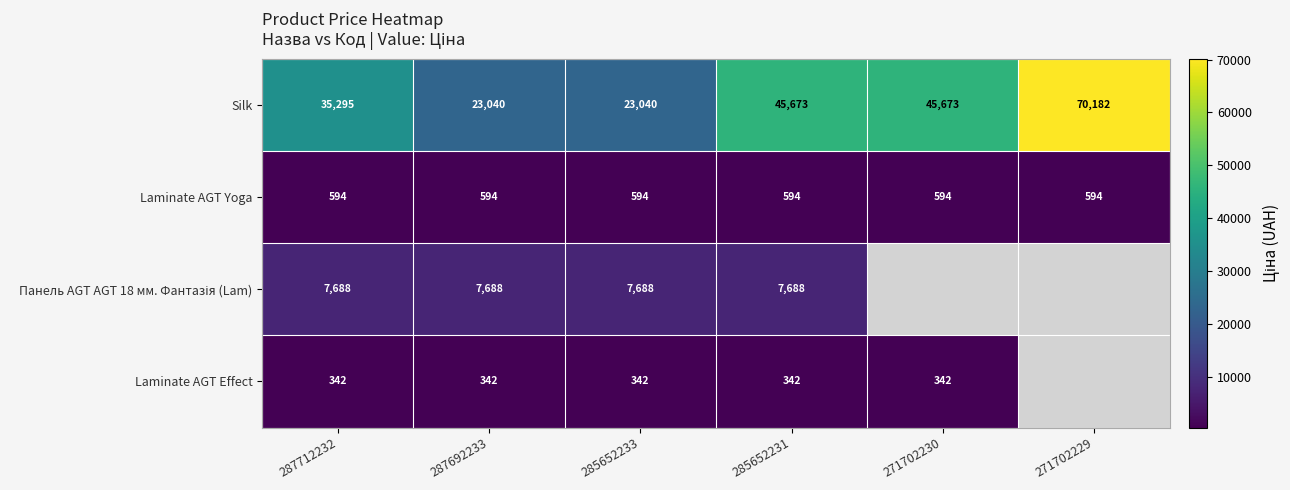

True or false: Silk has a value of 6220.8 at 287692233.

False